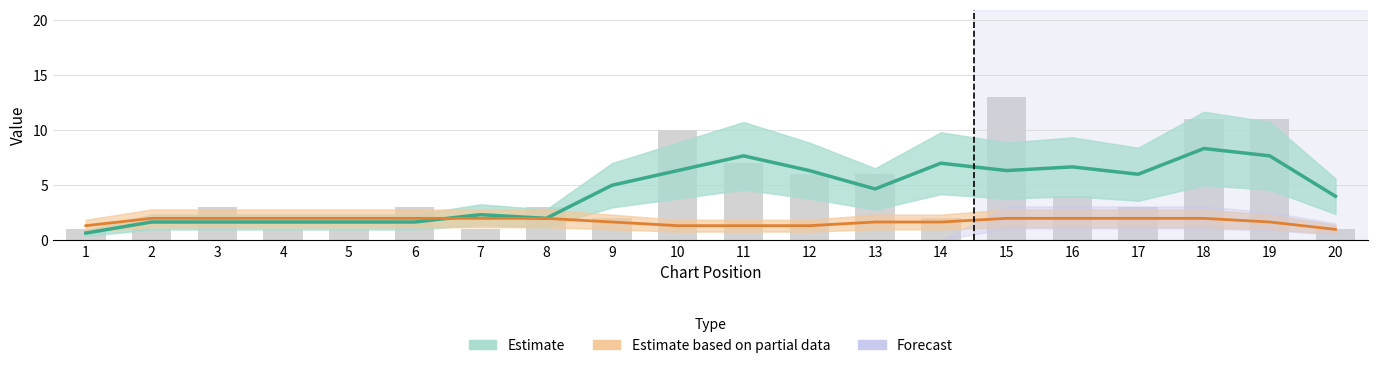

What is the value of the Peak Position (Estimate) bar at the 7th from the left?

2.3